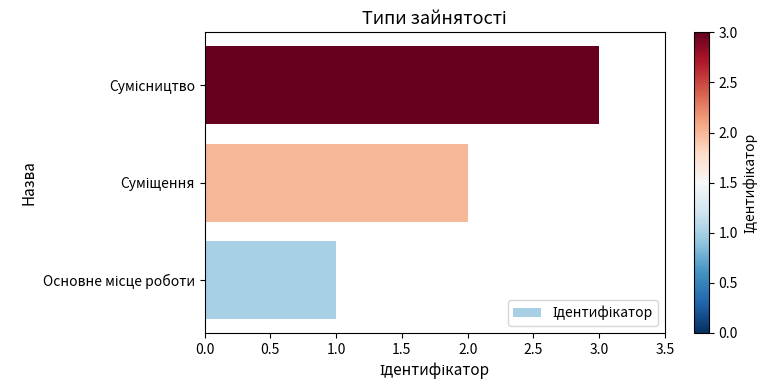

What is the sum of all values?

6